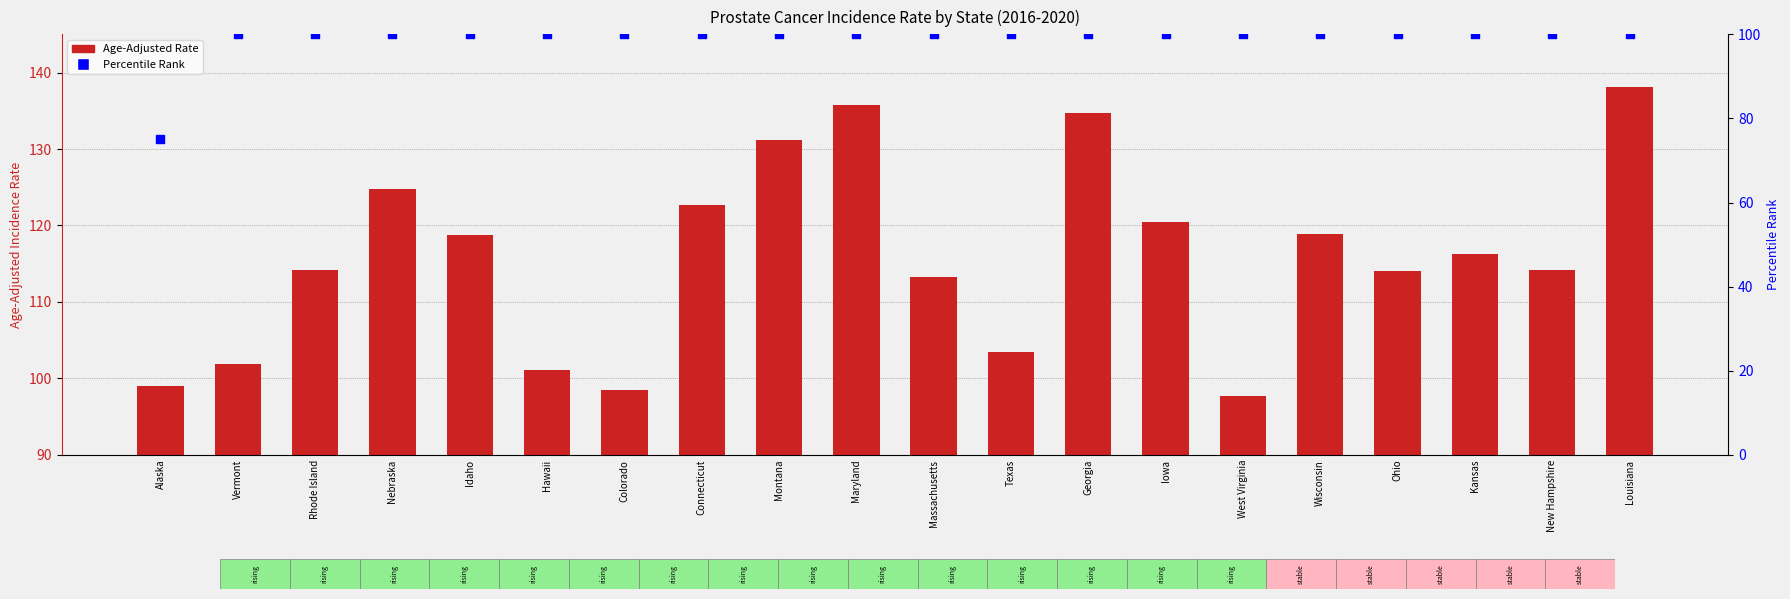

Which series has the widest spread of Y values?

Age-Adjusted Rate